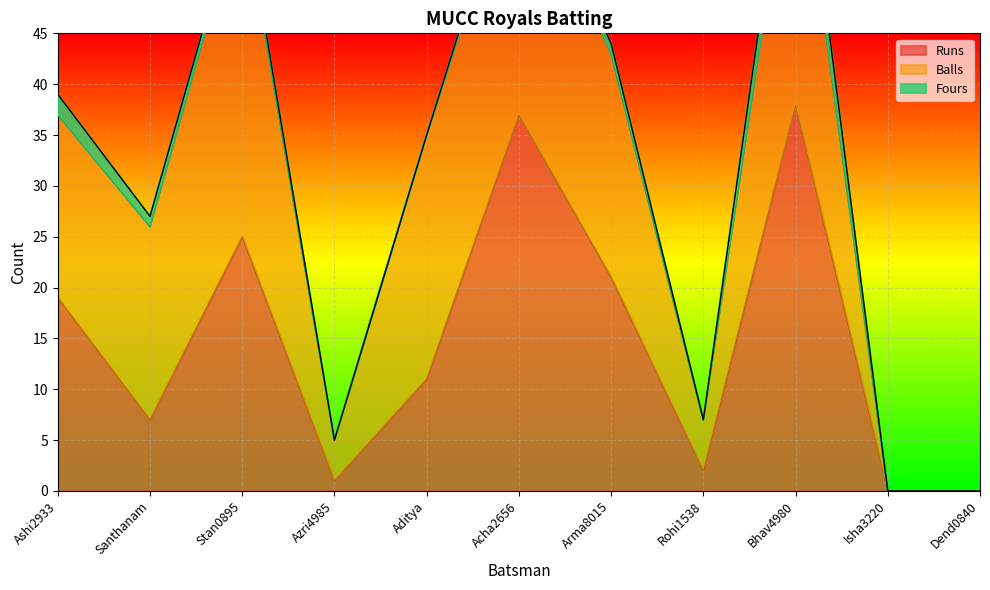

What is the sum of all Fours values?

10